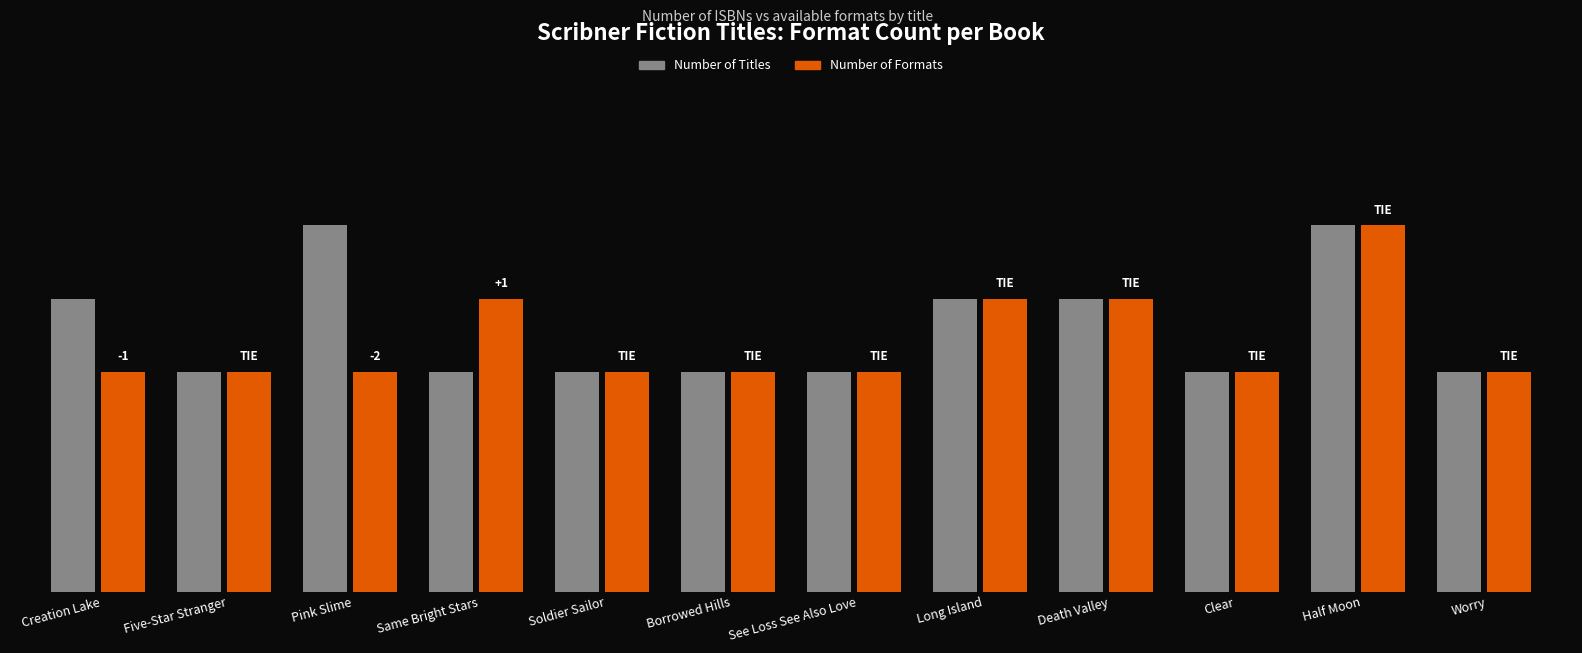

List the series in order of their peak value, lowest first.

Number of Titles, Number of Formats